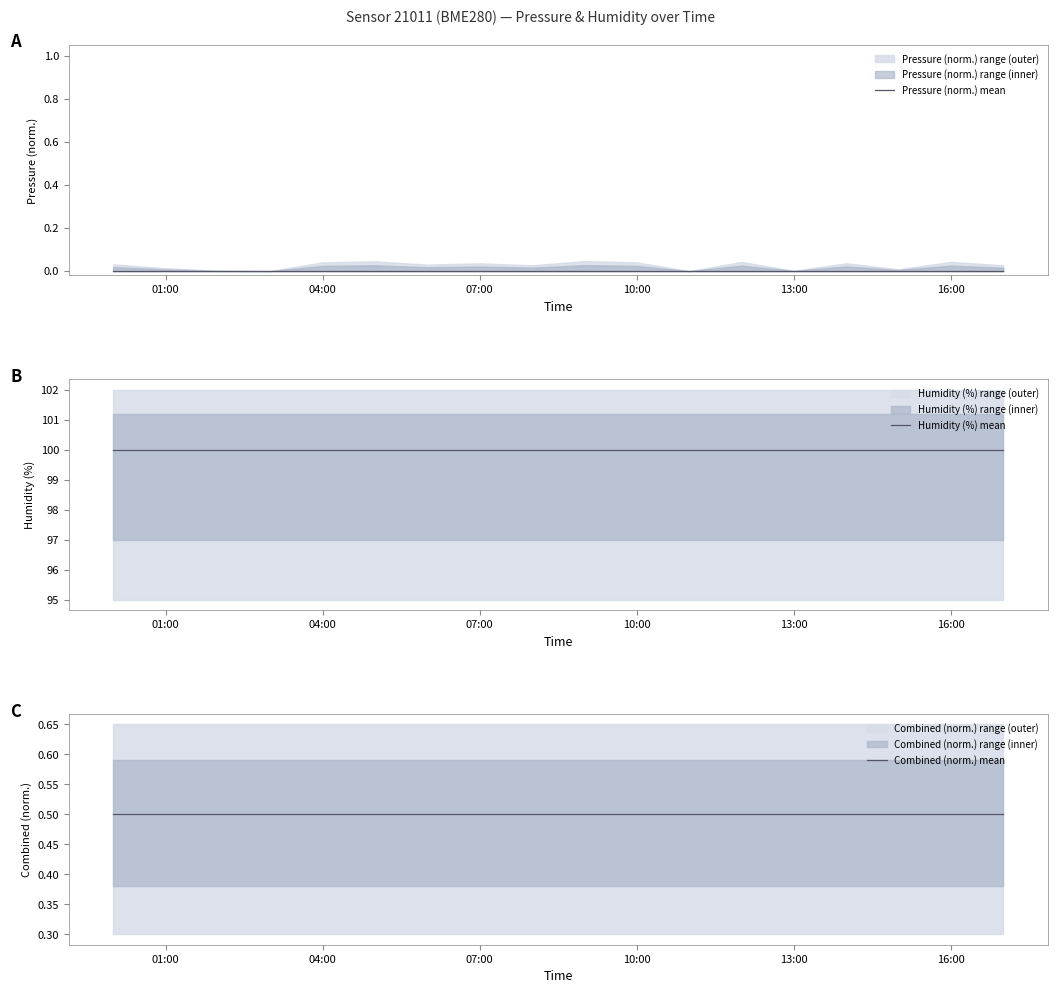

What is the label of the 3rd point from the left?

07:00